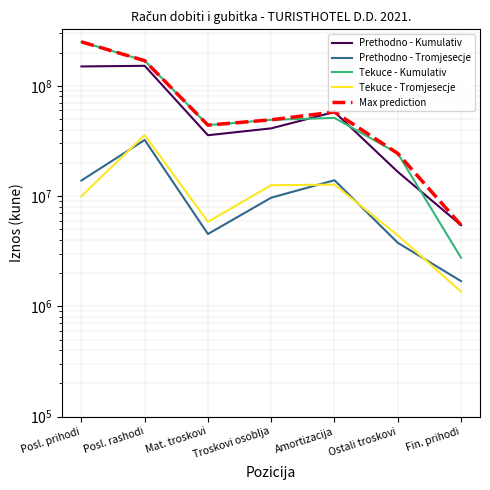

At which category is the sum across all series the highest?

Posl. prihodi